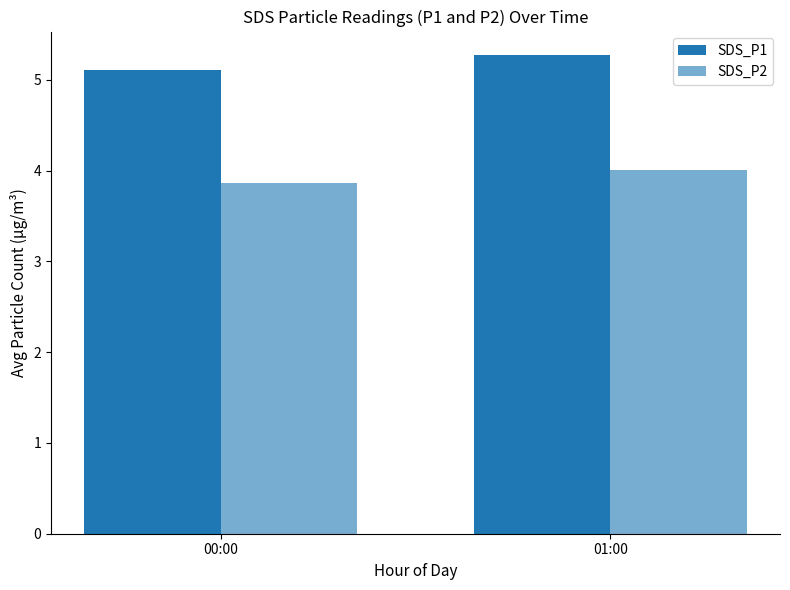

List the series in order of their overall mean, lowest first.

SDS_P2, SDS_P1